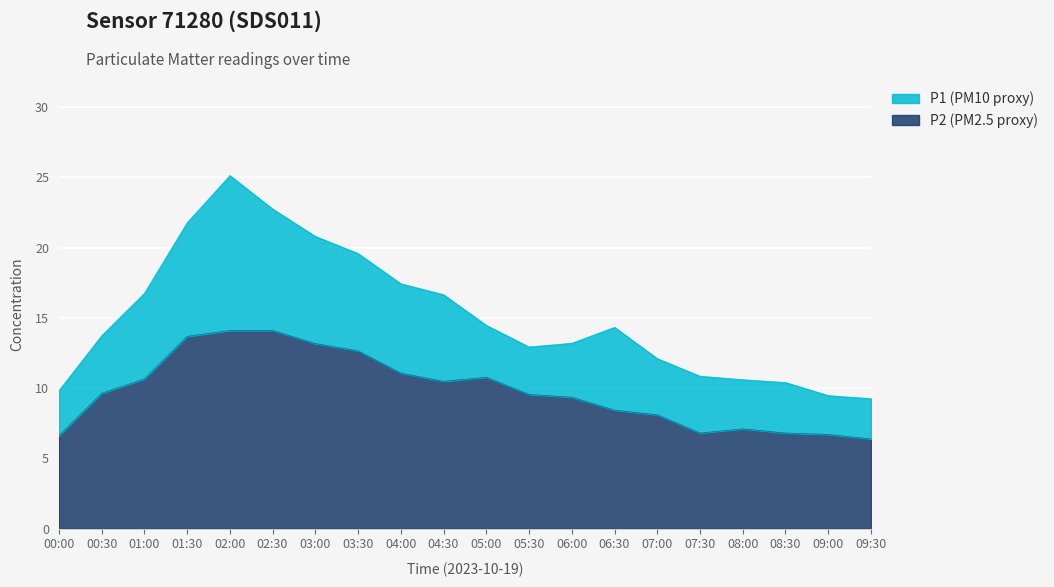

The value of P1 at 08:30 is 17.6. True or false?

False